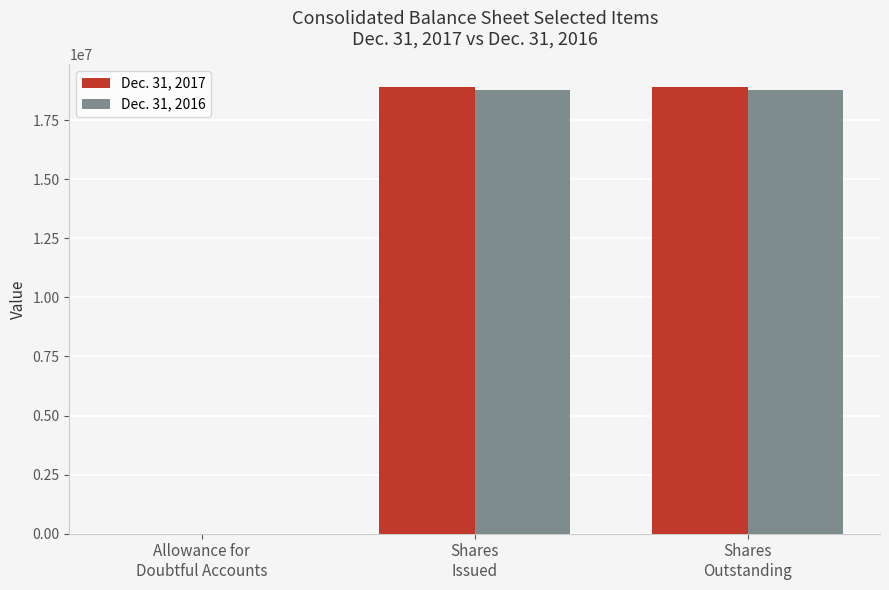

What is the sum of the Dec. 31, 2016 values at Shares
Issued and Shares
Outstanding?

37514000